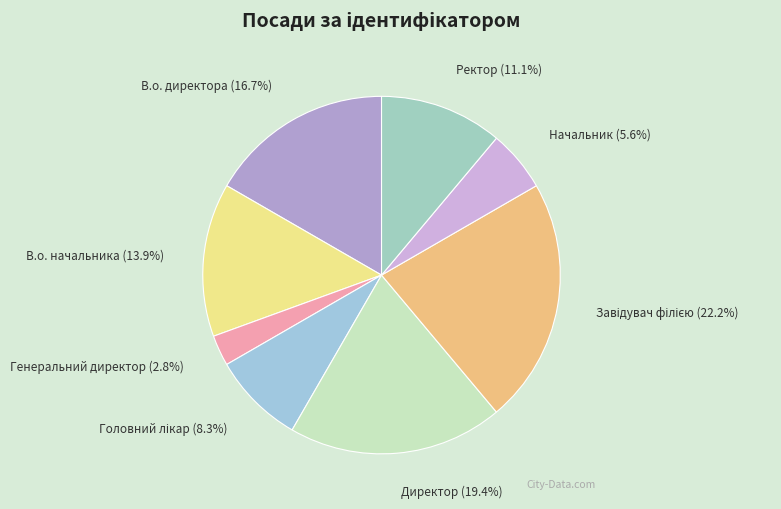

Between Ректор and Генеральний директор, which is larger?

Ректор